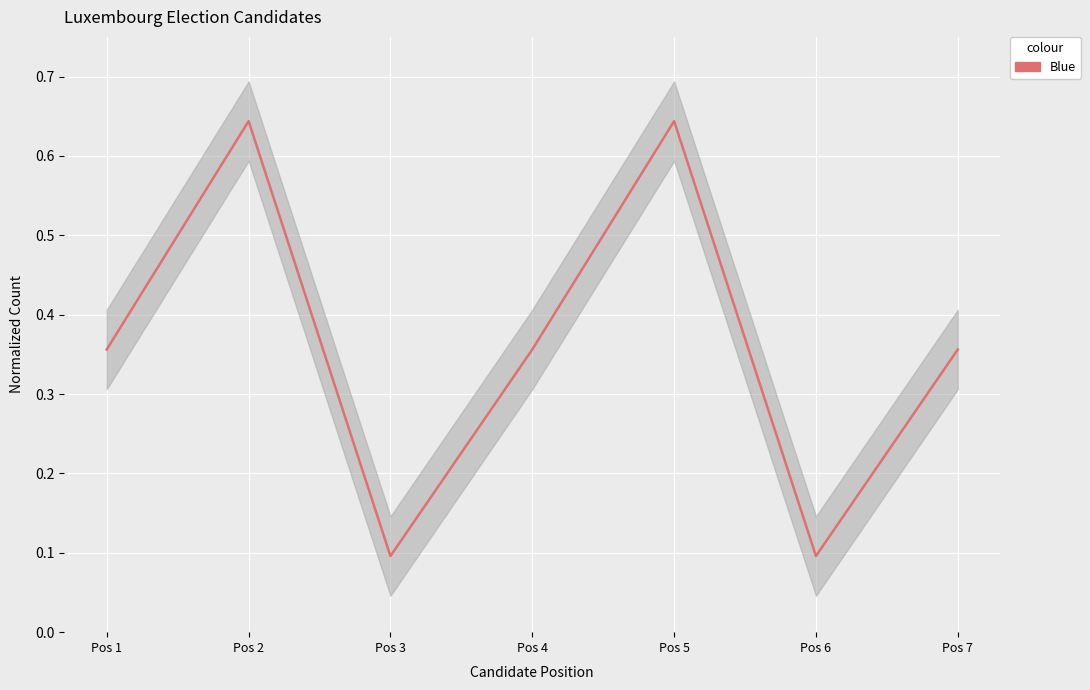

What value does the data have at Pos 5?

0.6